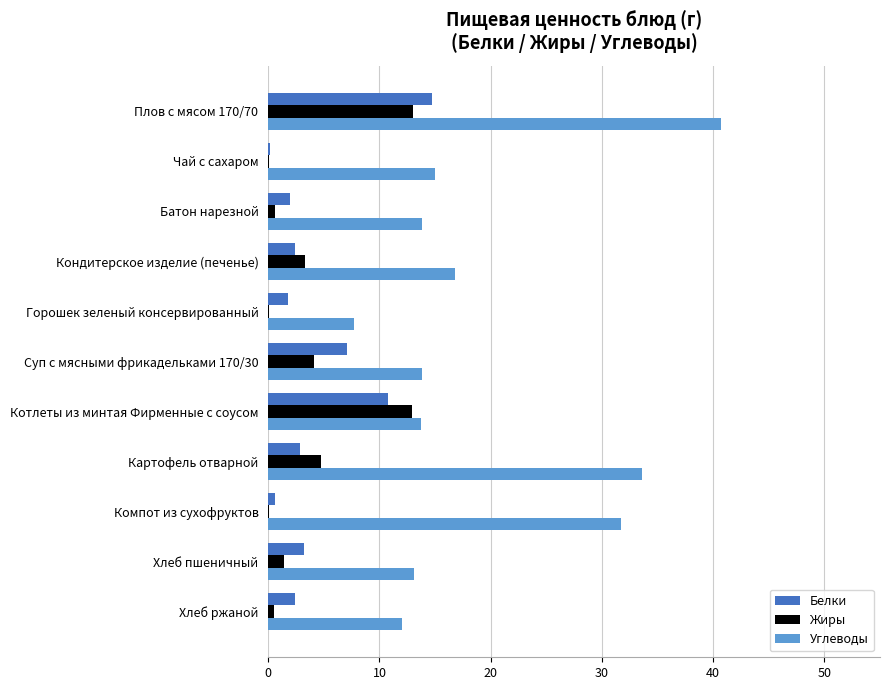

What is the sum of all Жиры values?

40.8